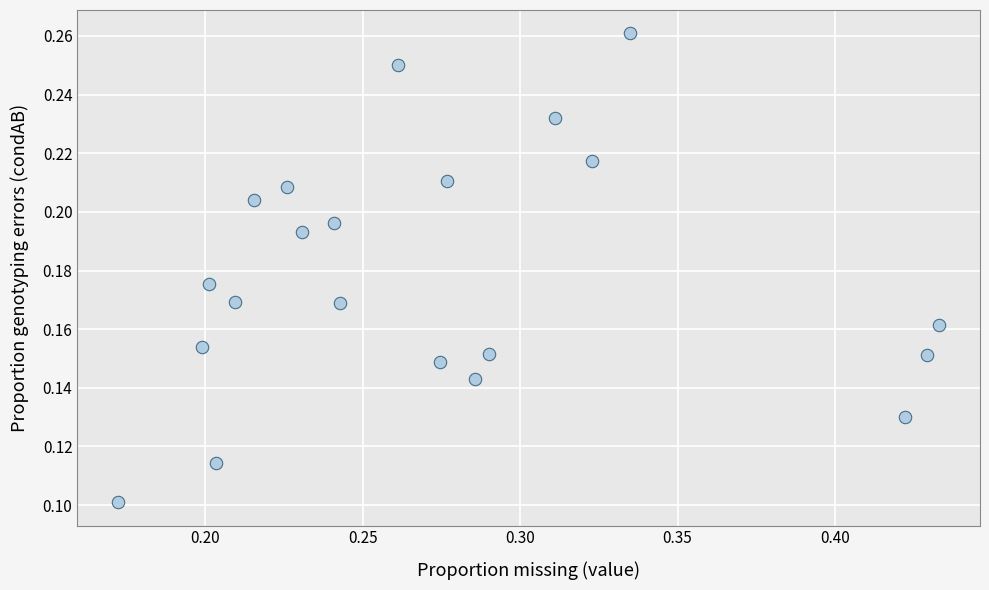

How many points are shown in the scatter plot?

21